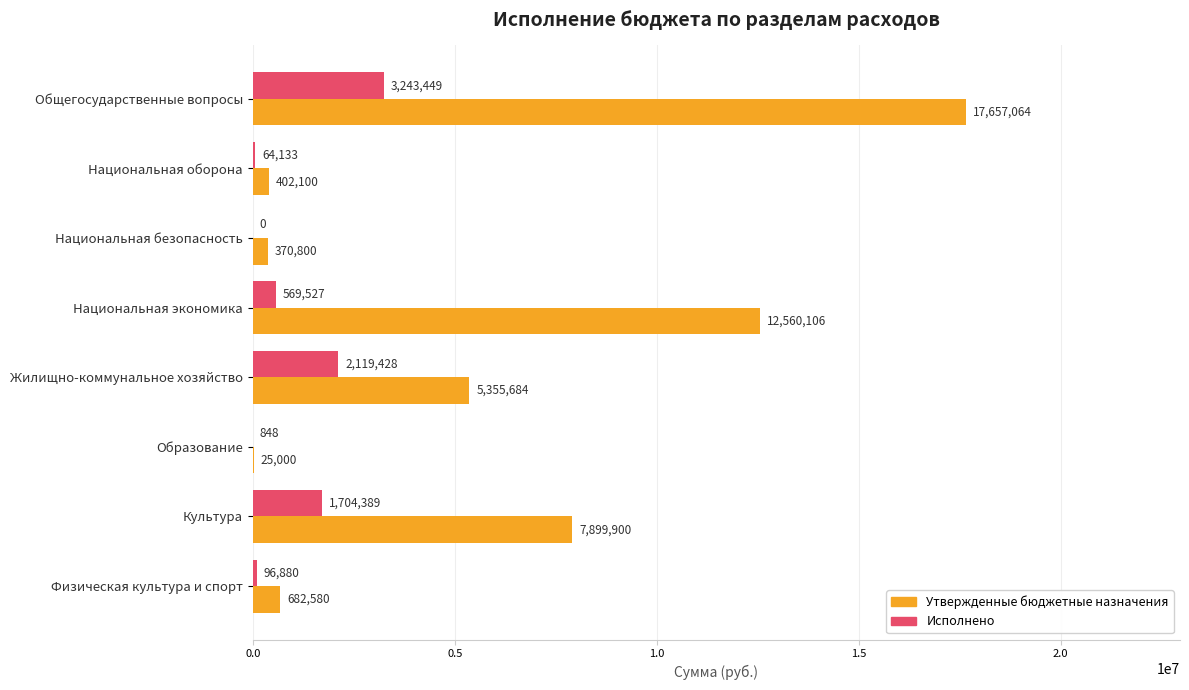

At which category does the chart reach its peak across all series?

Общегосударственные вопросы